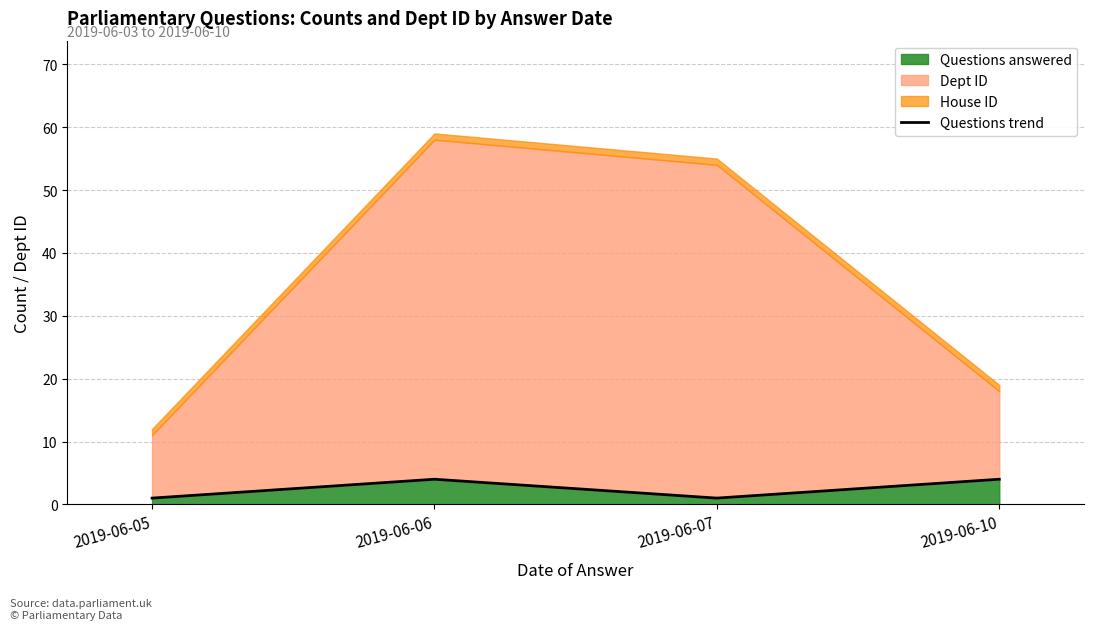

What is the change in value from 2019-06-06 to 2019-06-07?

-3